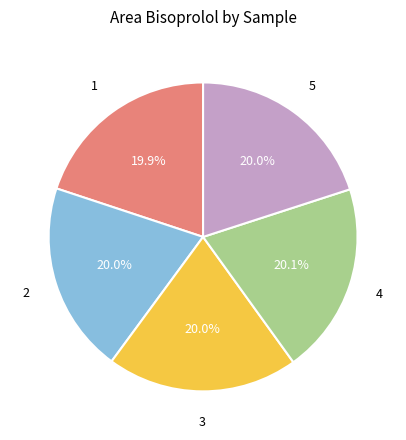

Is there any slice that represents more than half of the pie?

No